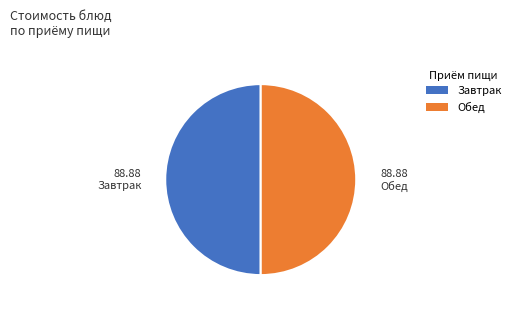

Count the number of slices in the pie.

2